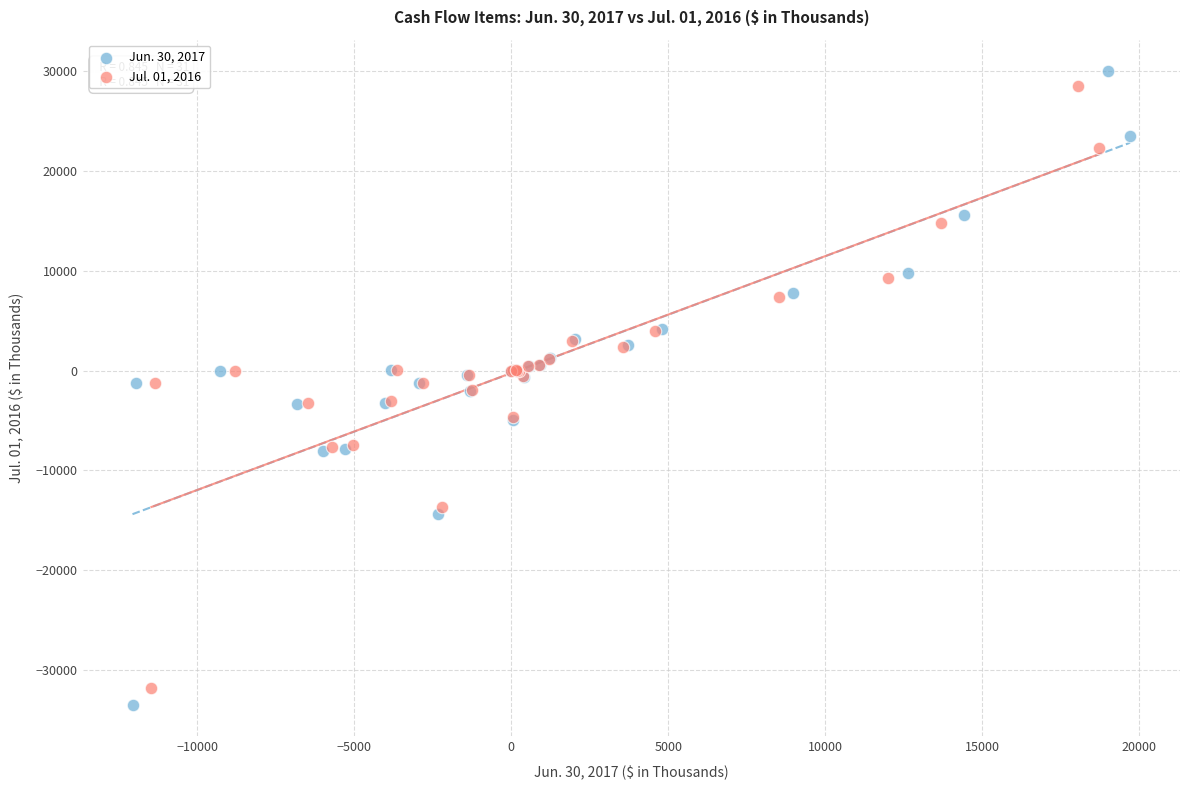

What are all the series names shown in the legend?

Jun. 30, 2017, Jul. 01, 2016